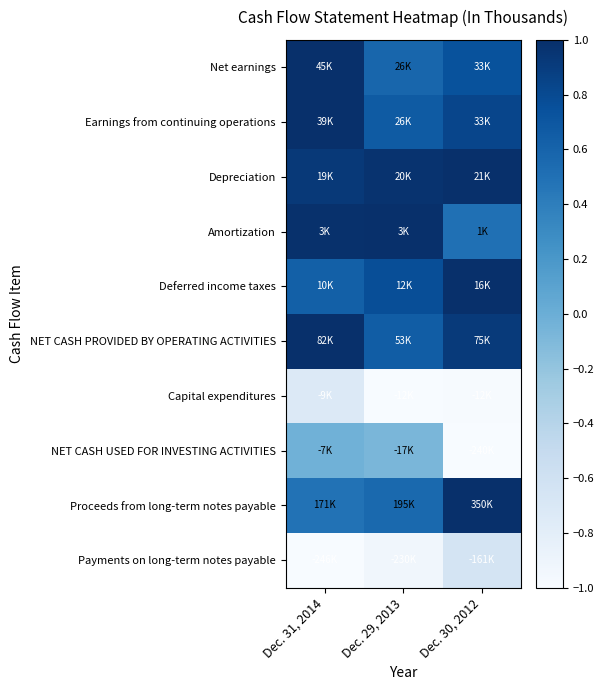

Reading left to right, what are all the values shown in this chart?

Net earnings: Dec. 31, 2014=1.0	Dec. 29, 2013=0.6	Dec. 30, 2012=0.7
Earnings from continuing operations: Dec. 31, 2014=1.0	Dec. 29, 2013=0.7	Dec. 30, 2012=0.8
Depreciation: Dec. 31, 2014=0.9	Dec. 29, 2013=1.0	Dec. 30, 2012=1.0
Amortization: Dec. 31, 2014=1.0	Dec. 29, 2013=1.0	Dec. 30, 2012=0.5
Deferred income taxes: Dec. 31, 2014=0.6	Dec. 29, 2013=0.8	Dec. 30, 2012=1.0
NET CASH PROVIDED BY OPERATING ACTIVITIES: Dec. 31, 2014=1.0	Dec. 29, 2013=0.6	Dec. 30, 2012=0.9
Capital expenditures: Dec. 31, 2014=-0.7	Dec. 29, 2013=-1.0	Dec. 30, 2012=-1.0
NET CASH USED FOR INVESTING ACTIVITIES: Dec. 31, 2014=-0.0	Dec. 29, 2013=-0.1	Dec. 30, 2012=-1.0
Proceeds from long-term notes payable: Dec. 31, 2014=0.5	Dec. 29, 2013=0.6	Dec. 30, 2012=1.0
Payments on long-term notes payable: Dec. 31, 2014=-1.0	Dec. 29, 2013=-0.9	Dec. 30, 2012=-0.7